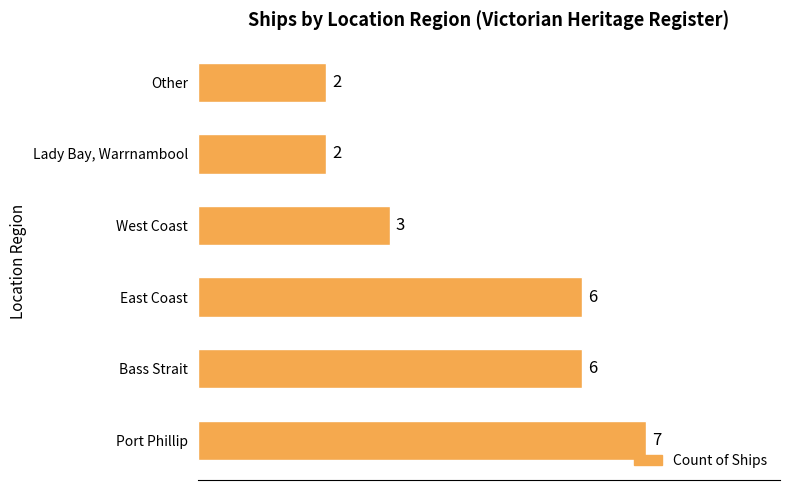

Reading bottom to top, transcribe all the data shown in this chart.

7	6	6	3	2	2